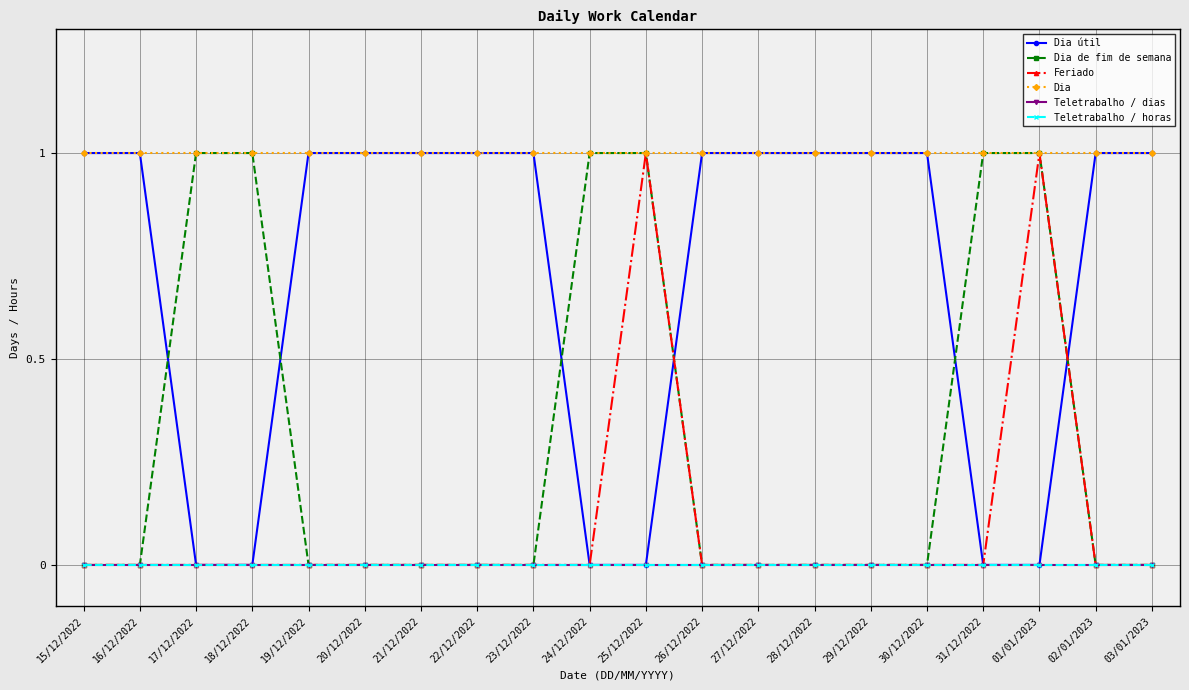

Does the chart display data point markers on the line(s)?

Yes